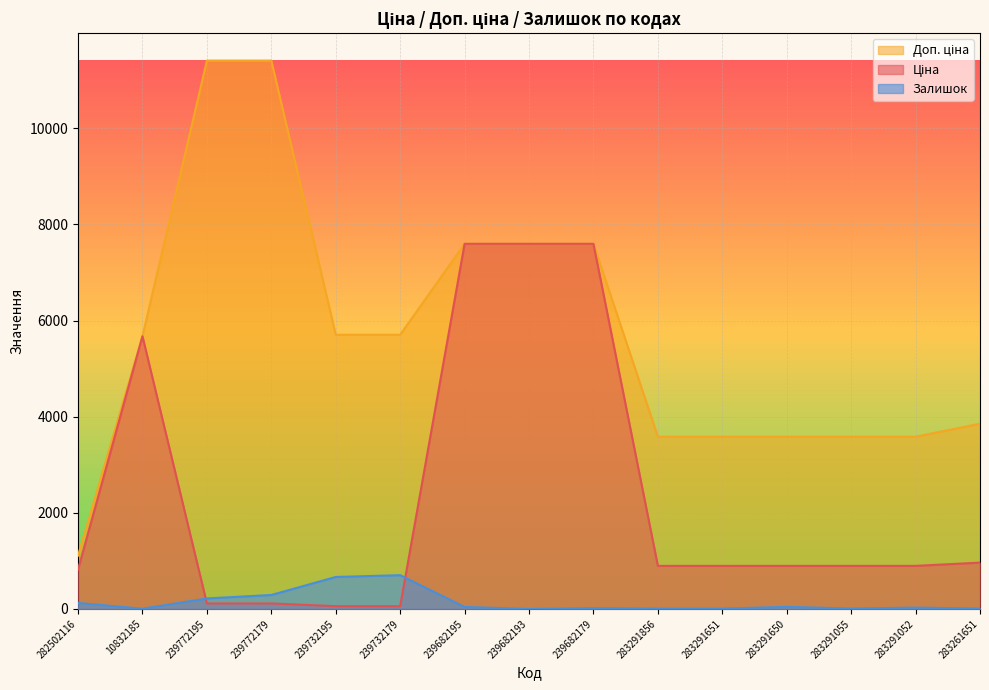

Count the number of data series in this chart.

3